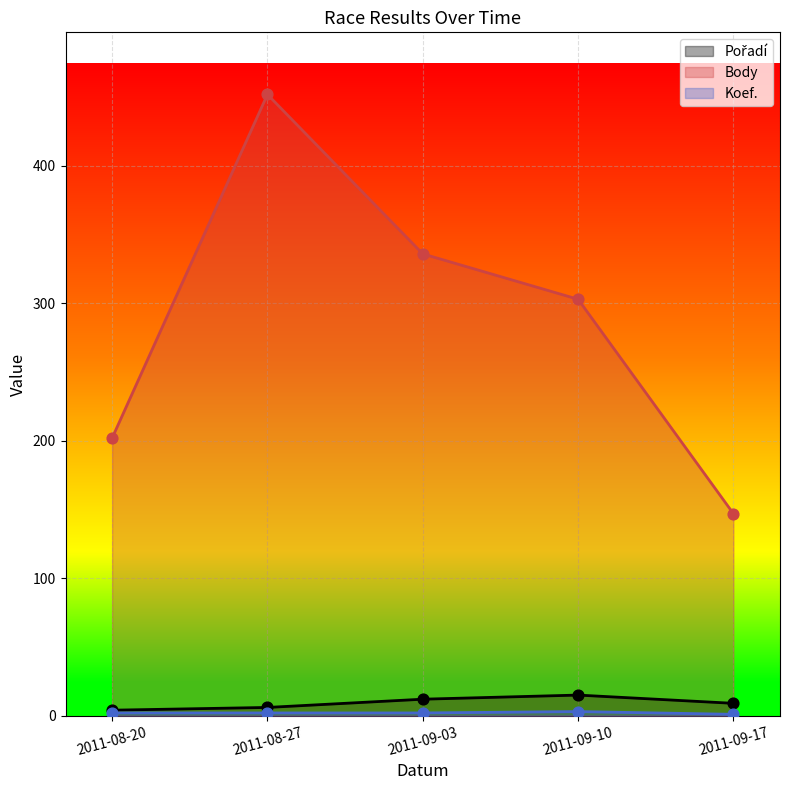

Which series contains the highest Y value?

Body